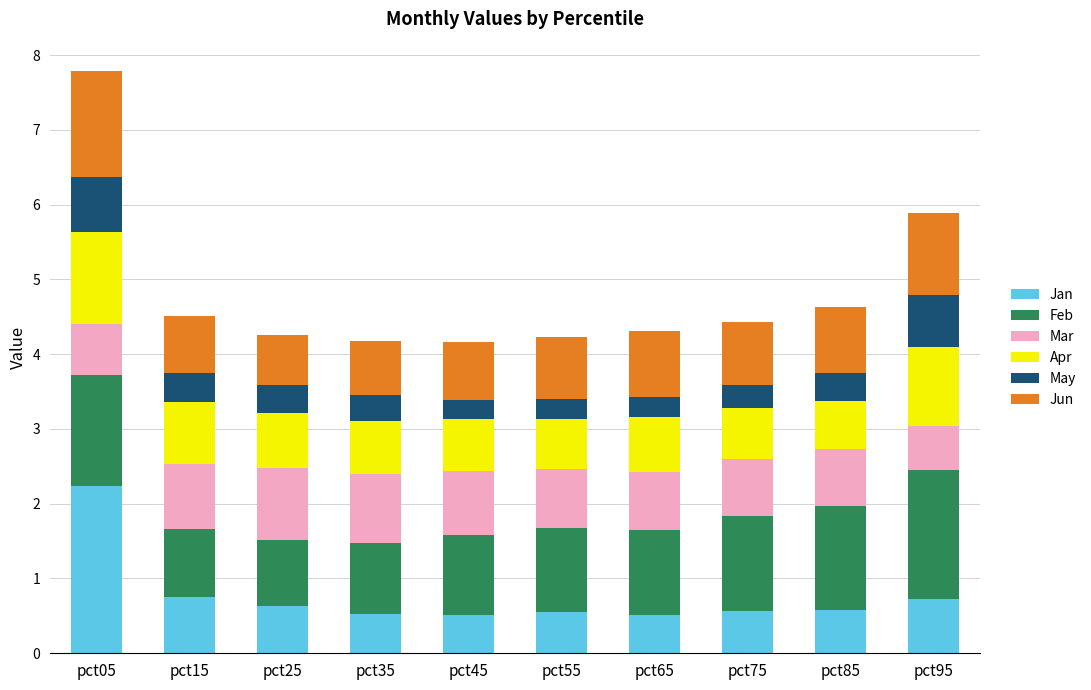

The Jan series shows 0.1 at pct35. True or false?

False